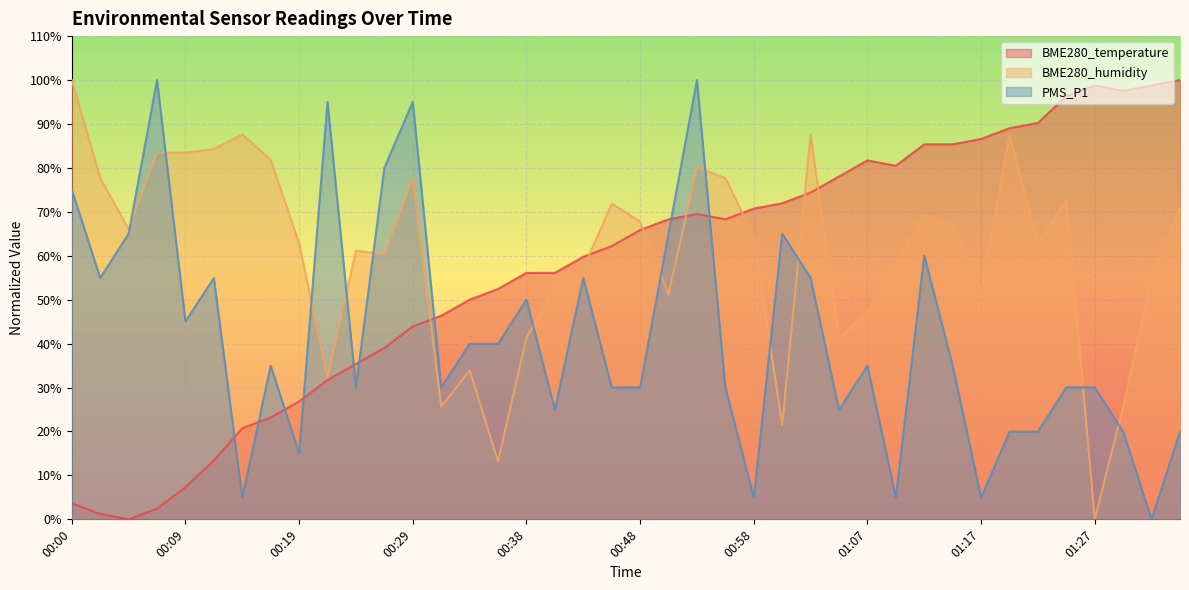

What is the spread (max minus min) of values at 01:10?

75.5